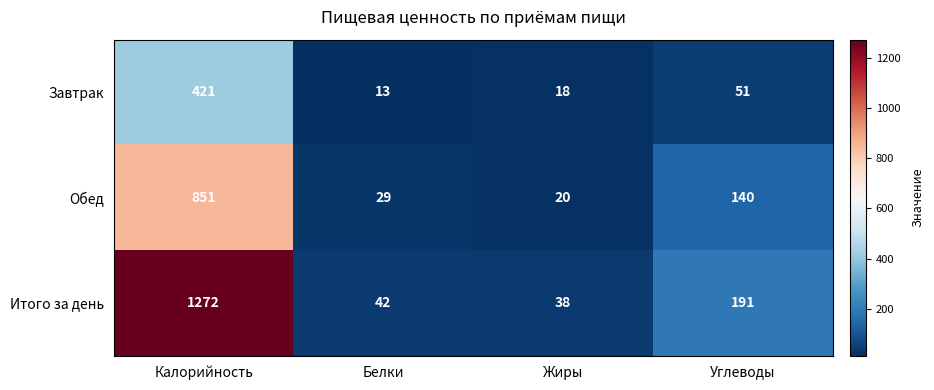

Which category has the highest value in the Обед series?

Калорийность